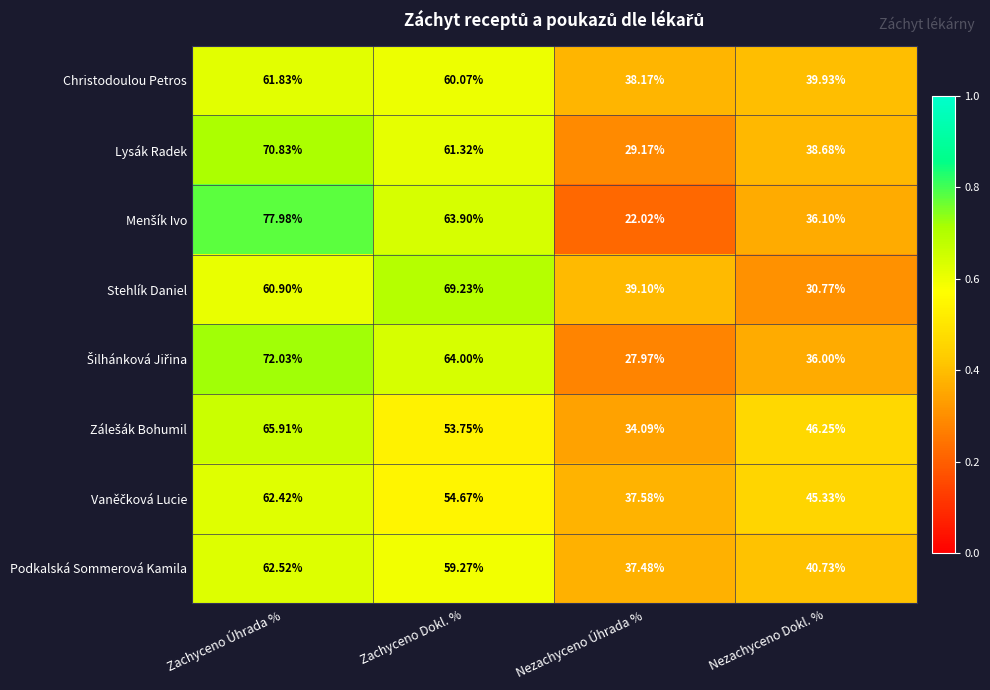

At which category is the sum across all series the highest?

Zachyceno Úhrada %